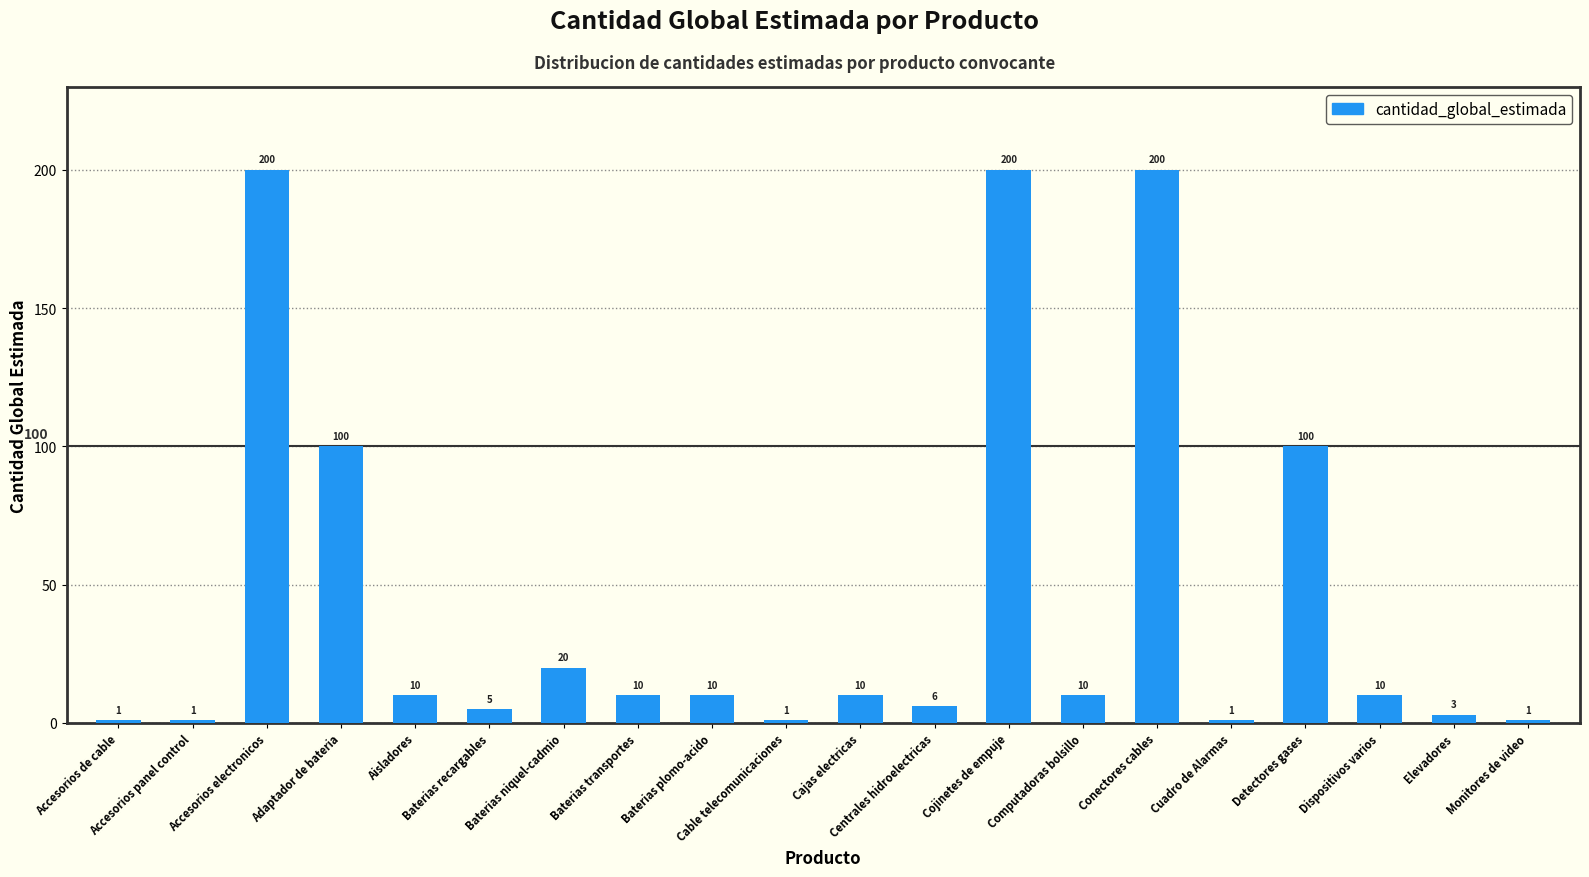

Where does the data first go above 10?

Accesorios electronicos